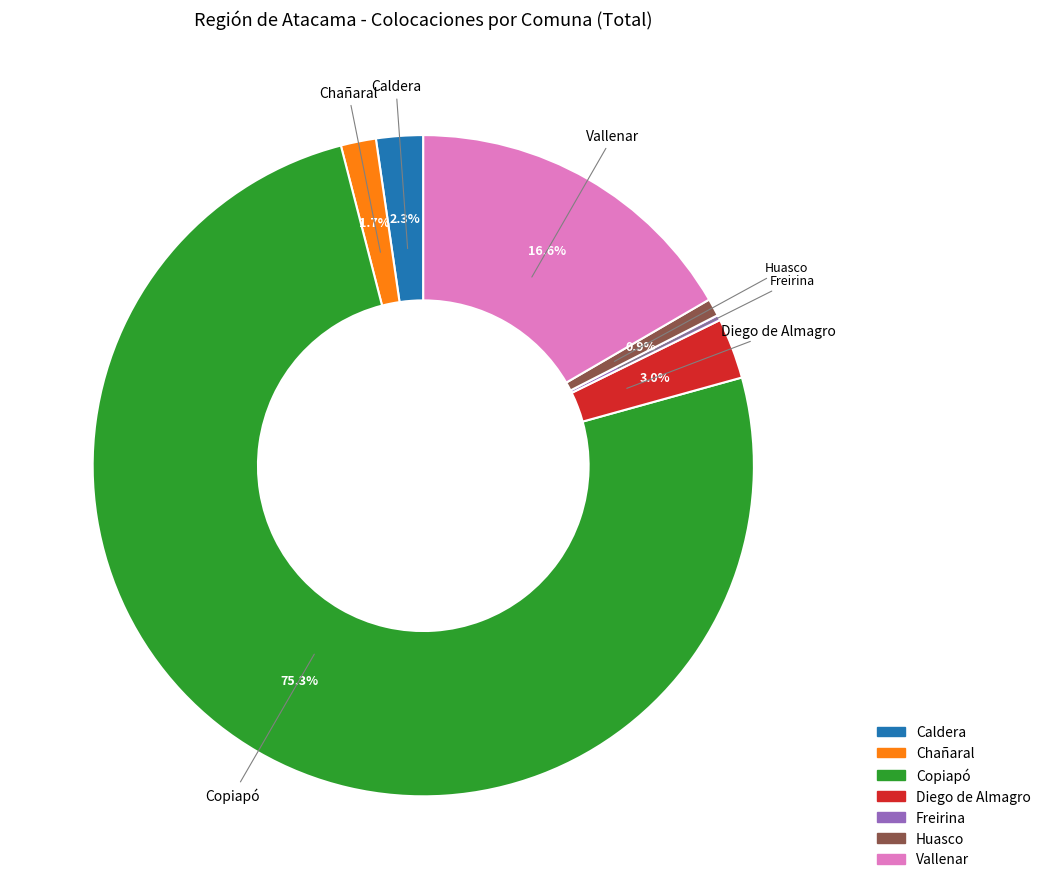

What percentage is NOT represented by Huasco?

99.1%